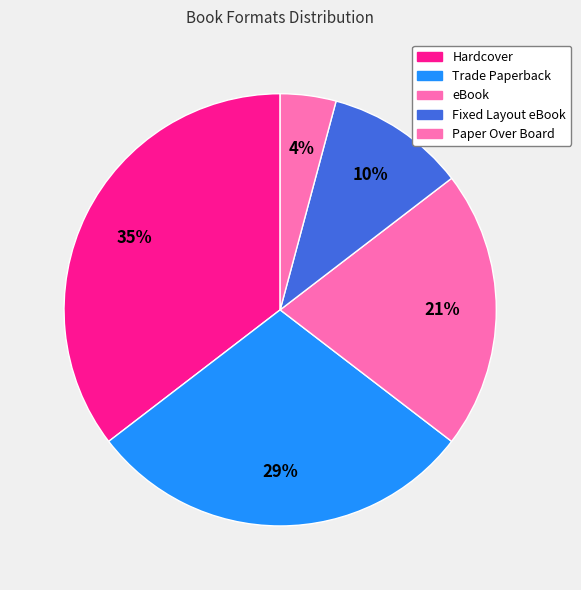

How many segments does this pie chart have?

5